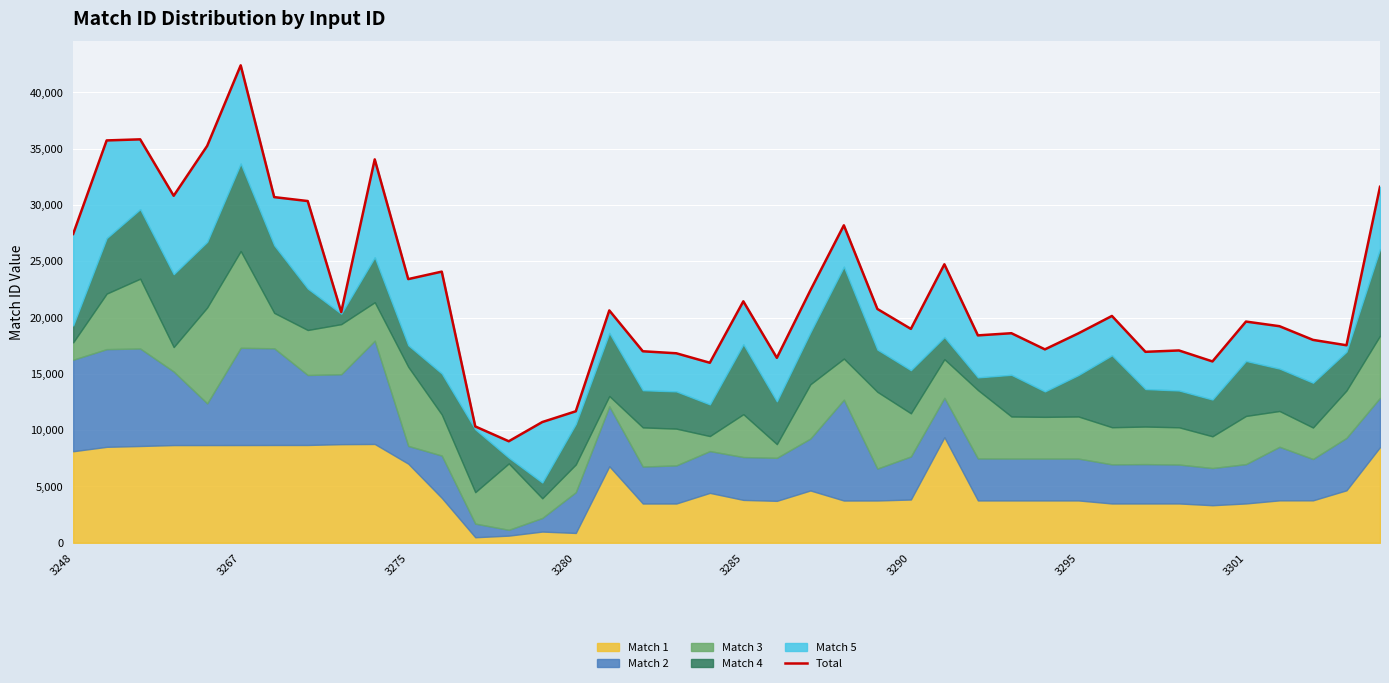

Between 11 and 38, which is larger?

11